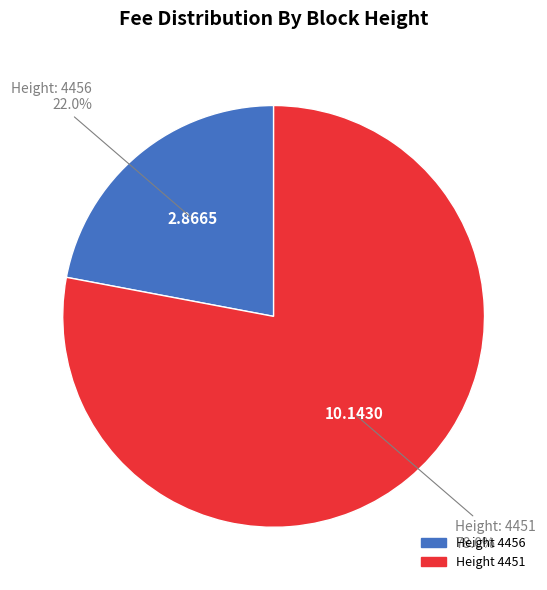

Does any single category account for the majority?

Yes